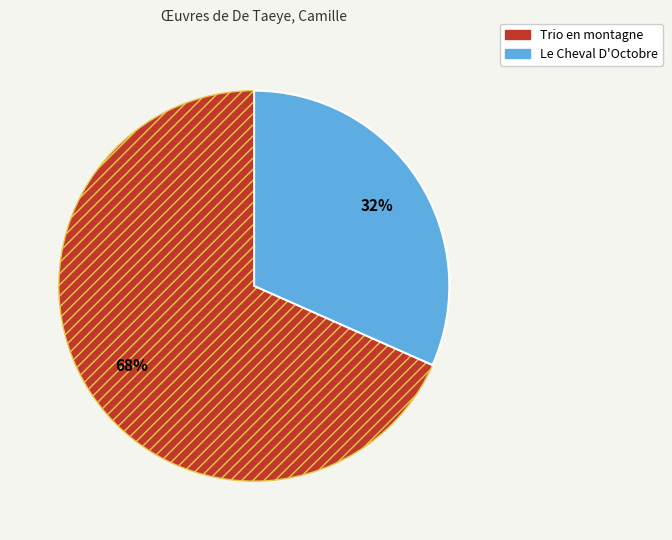

Which category has the biggest portion of the pie?

Trio en montagne